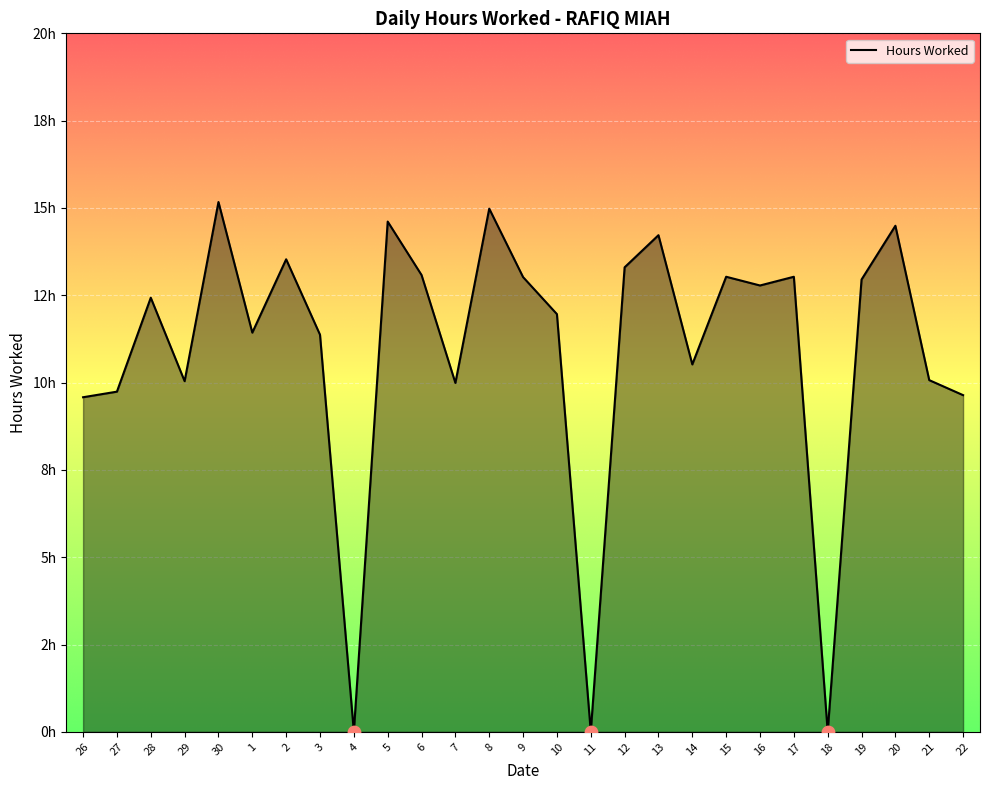

Is this an area chart (filled region under the line)?

Yes